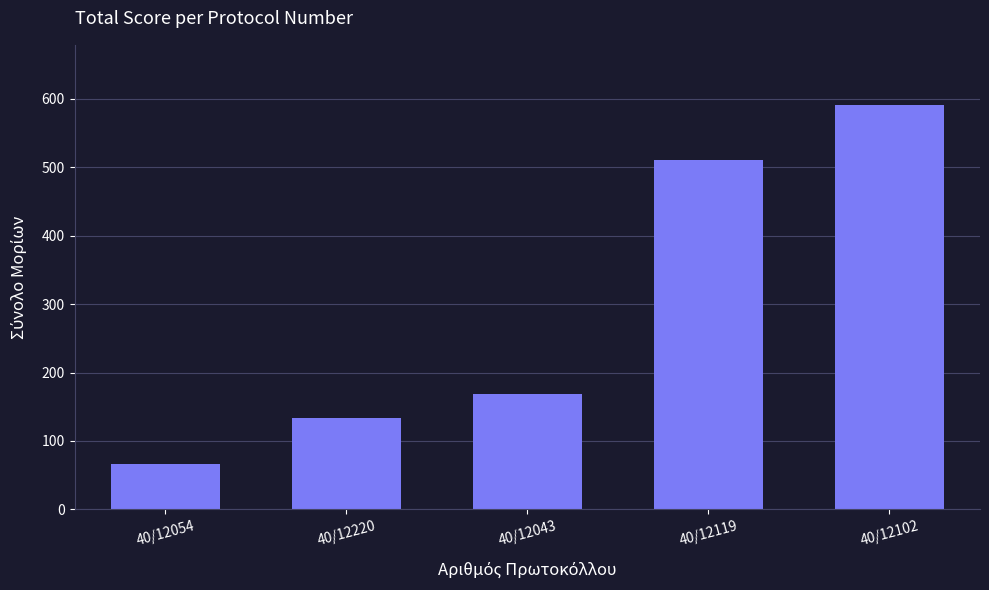

Does the chart contain any negative values?

No